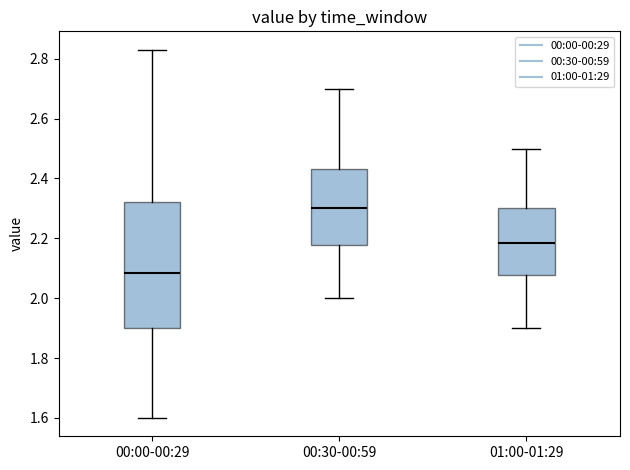

Which box has the highest median line?

00:30-00:59